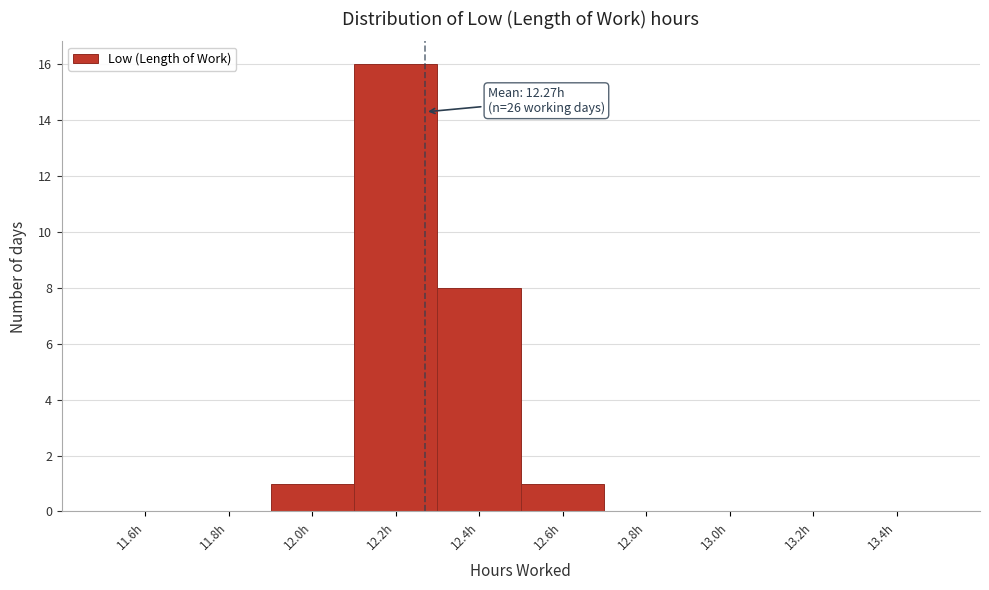

Which range on the x-axis has the tallest bar?

12.1 to 12.3